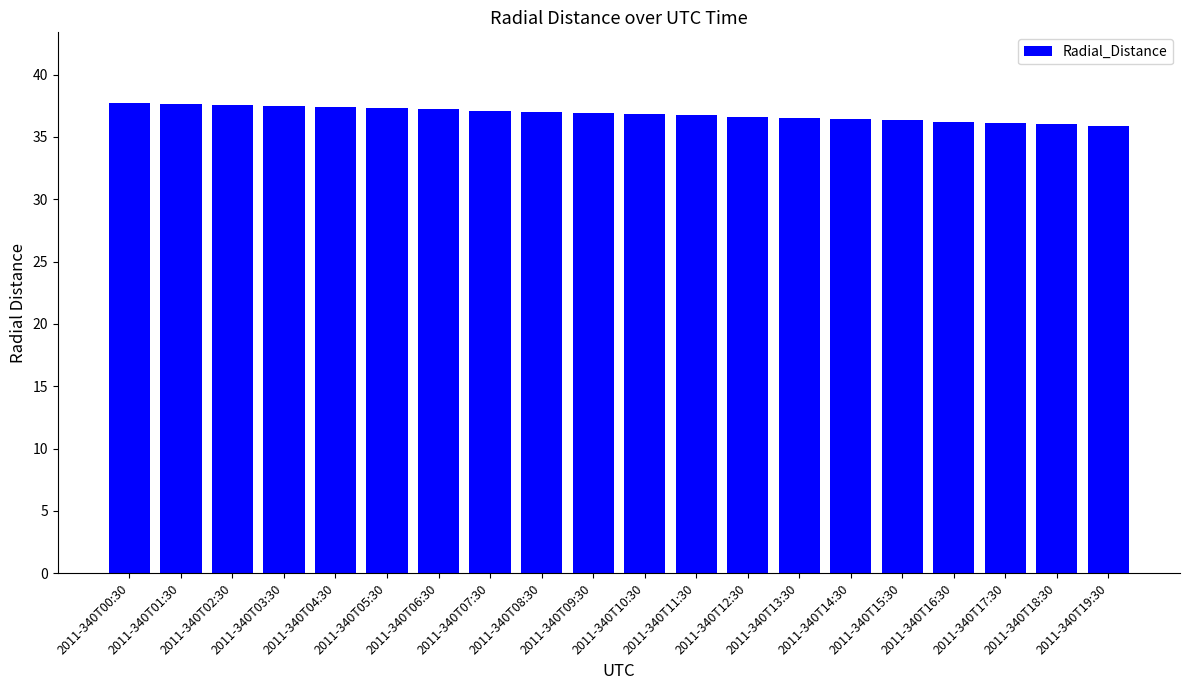

Approximately how many times larger is the value at 2011-340T03:30 compared to 2011-340T17:30?

1.0